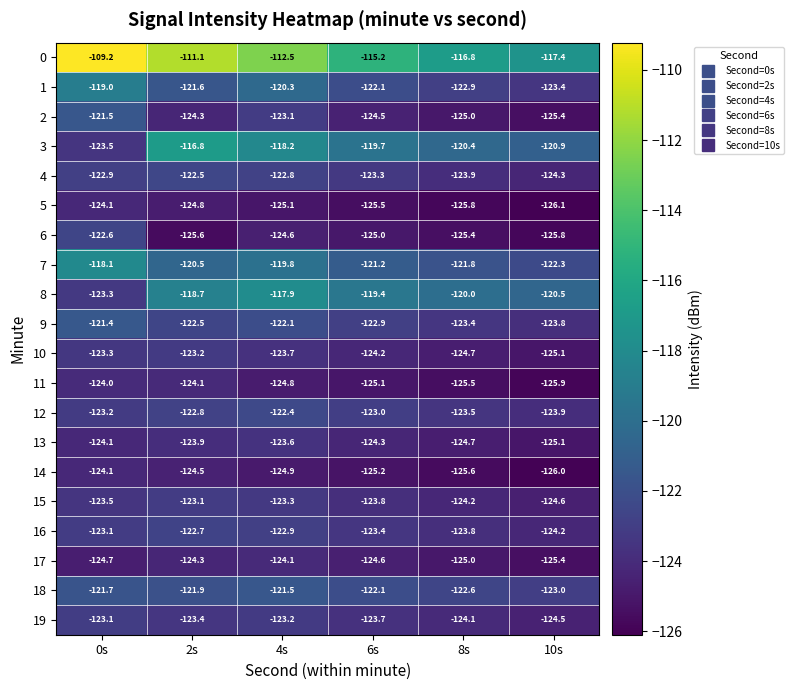

Is it true that 3 equals -123.5 at 0s?

True